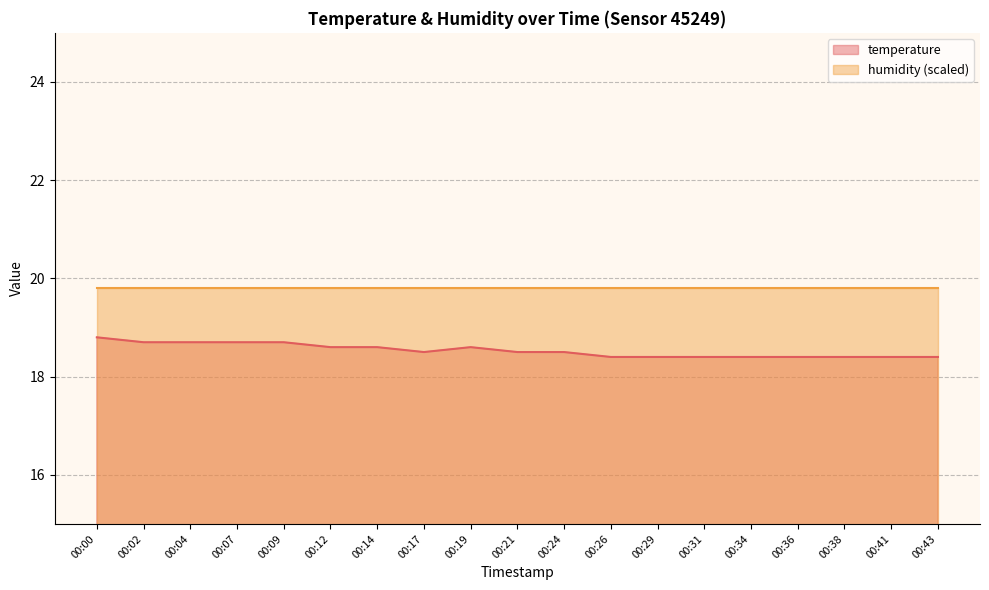

How many categories are shown in the chart?

19